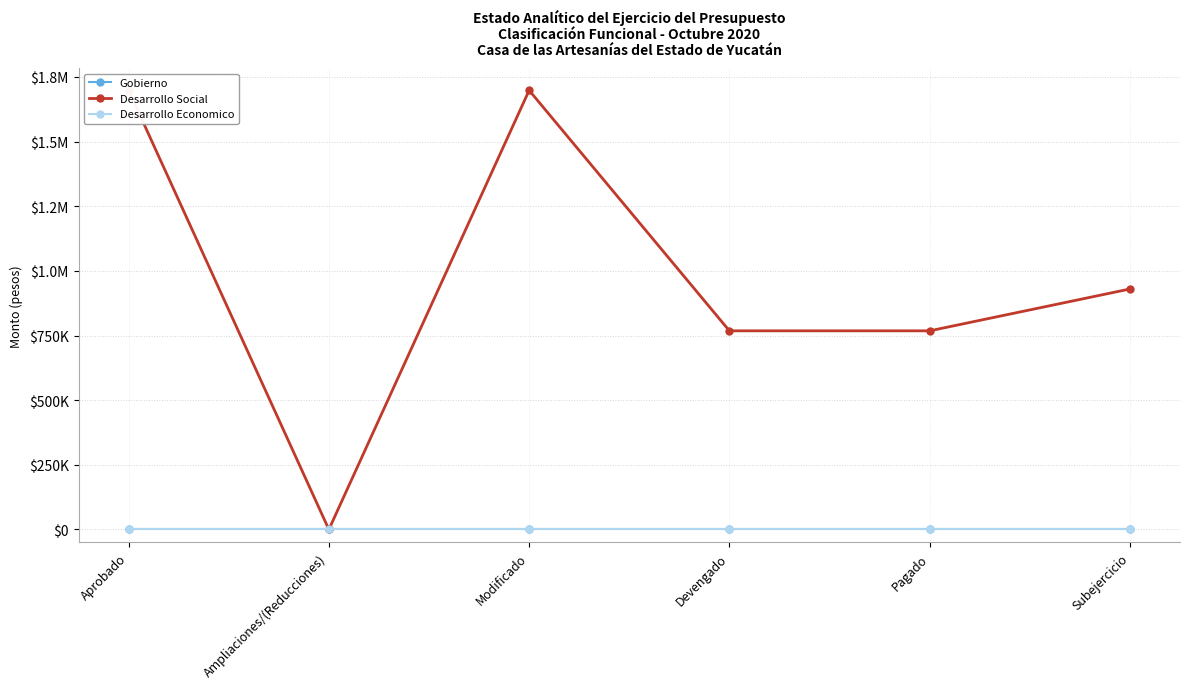

True or false: Desarrollo Economico has a value of 0.0 at Ampliaciones/(Reducciones).

True